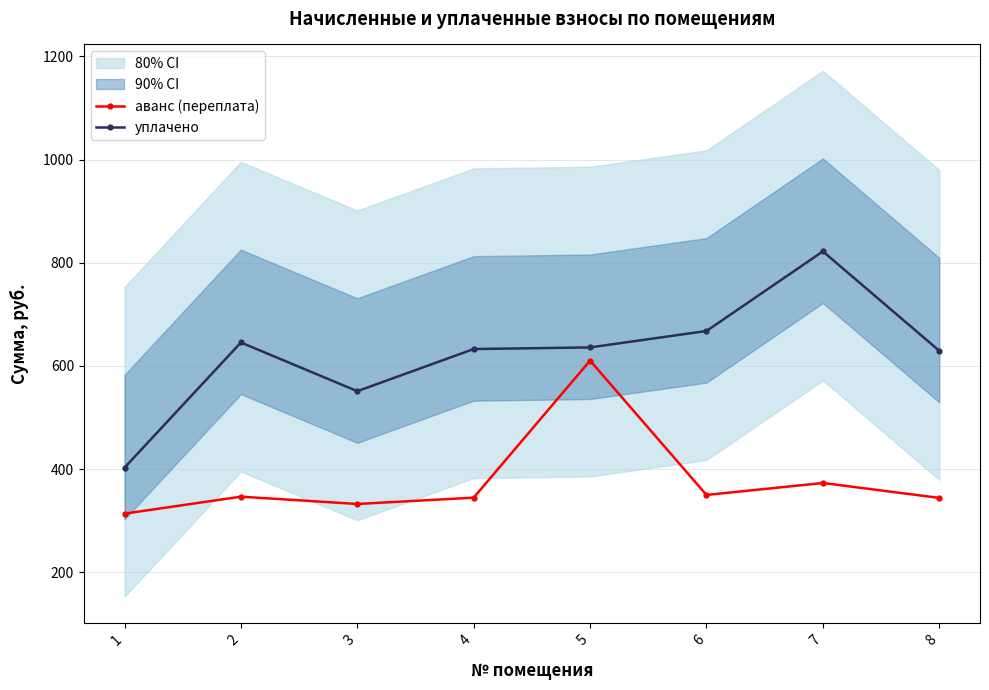

List the series in order of their peak value, lowest first.

аванс (переплата), уплачено